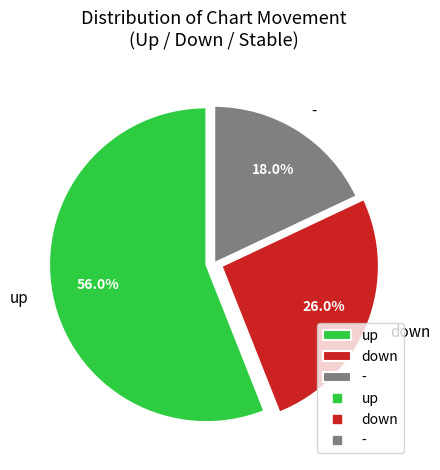

True or false: up accounts for 56% of the total.

True